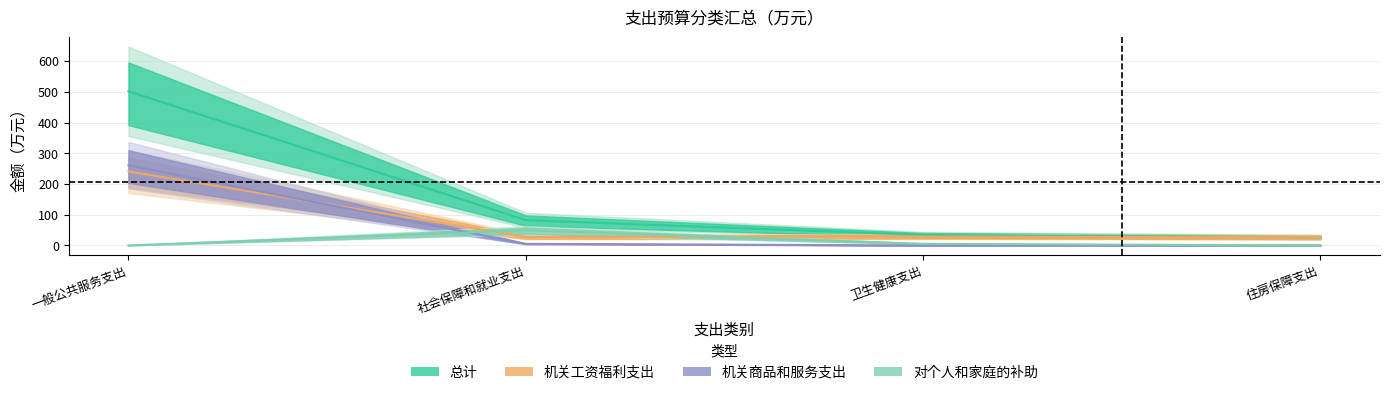

Which series changed the most between 一般公共服务支出 and 社会保障和就业支出?

总计